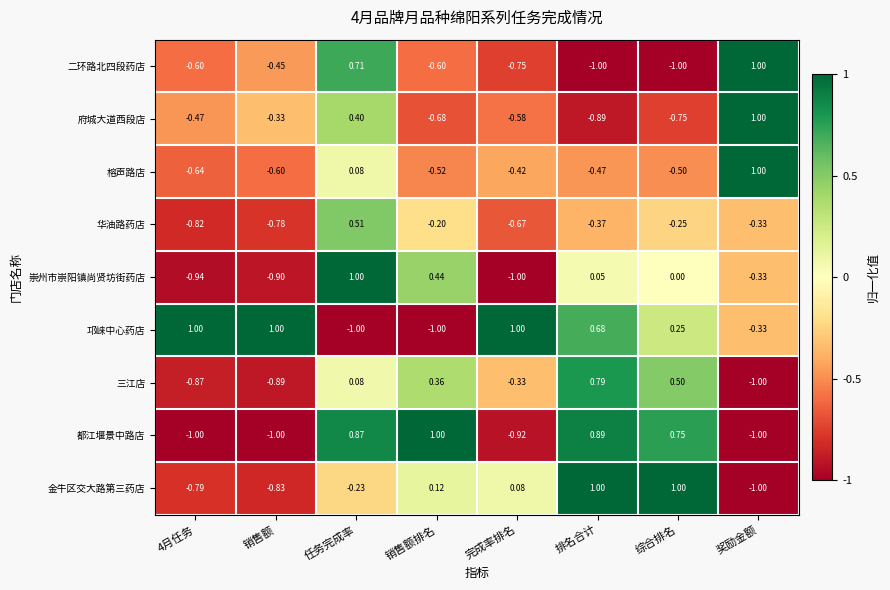

Between 完成率排名 and 排名合计, which series saw the biggest shift?

都江堰景中路店